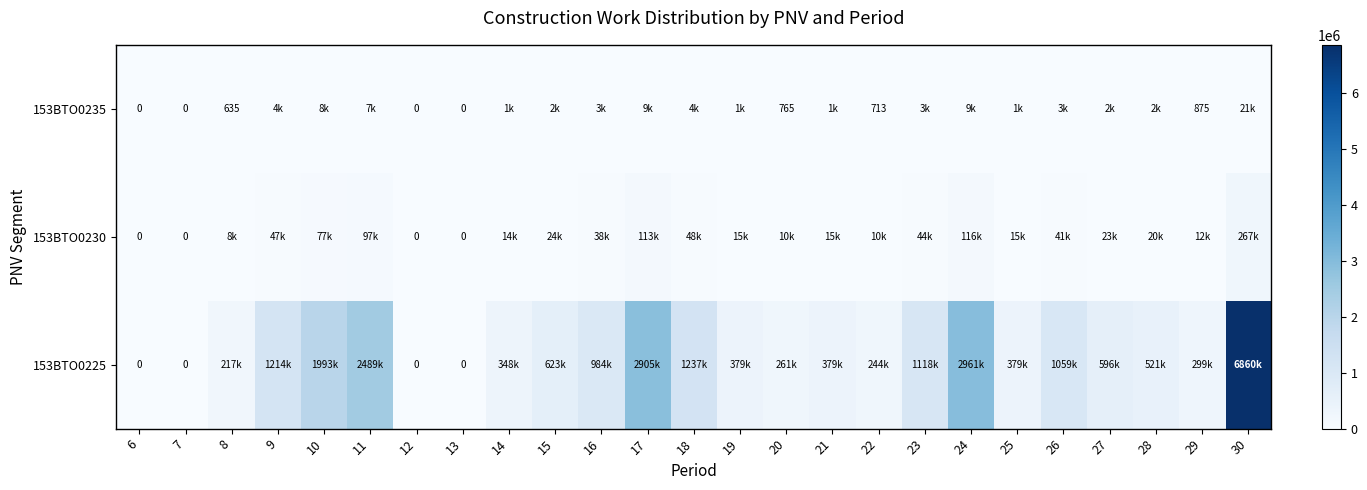

Which has a higher value, 23 or 24?

24